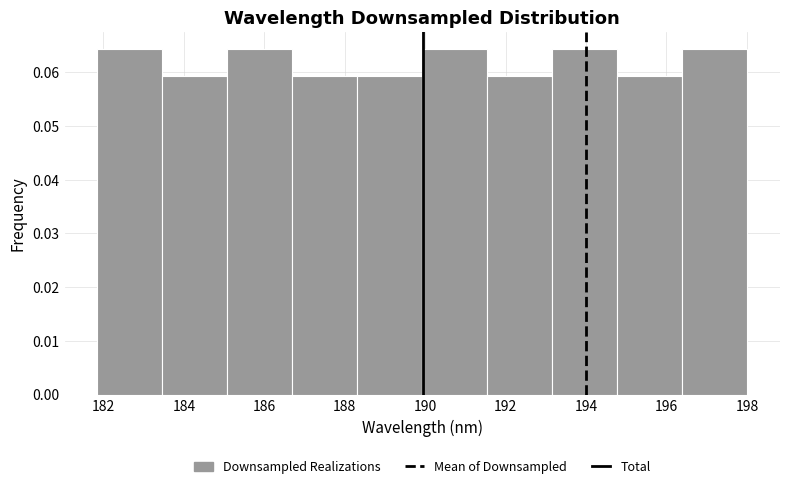

What is the height of the bar covering 185.0 to 186.6 on the x-axis? Neither the bar edges nor the heights are printed on the chart, so give them approximately, as read against the axes.

0.064